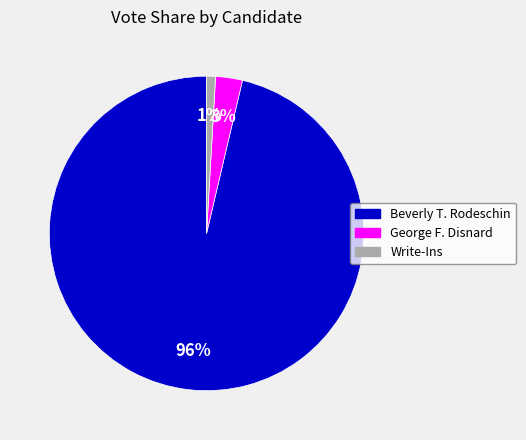

To the nearest percent, what is the difference between the largest and smallest slice percentages?

95%